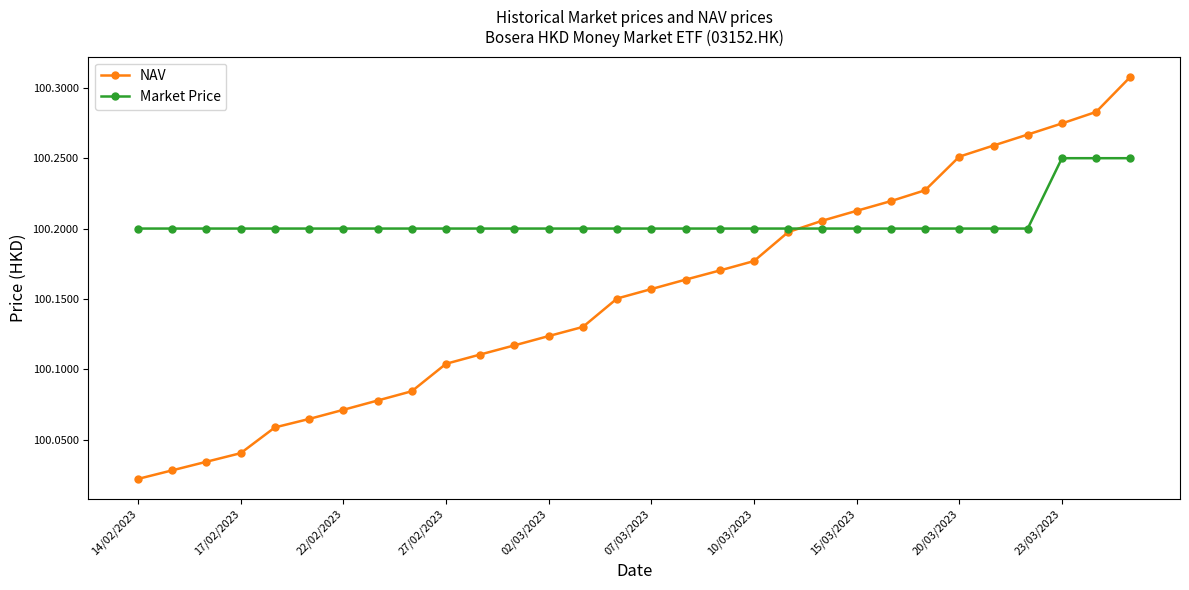

How many Market Price values are between 100 and 101?

30